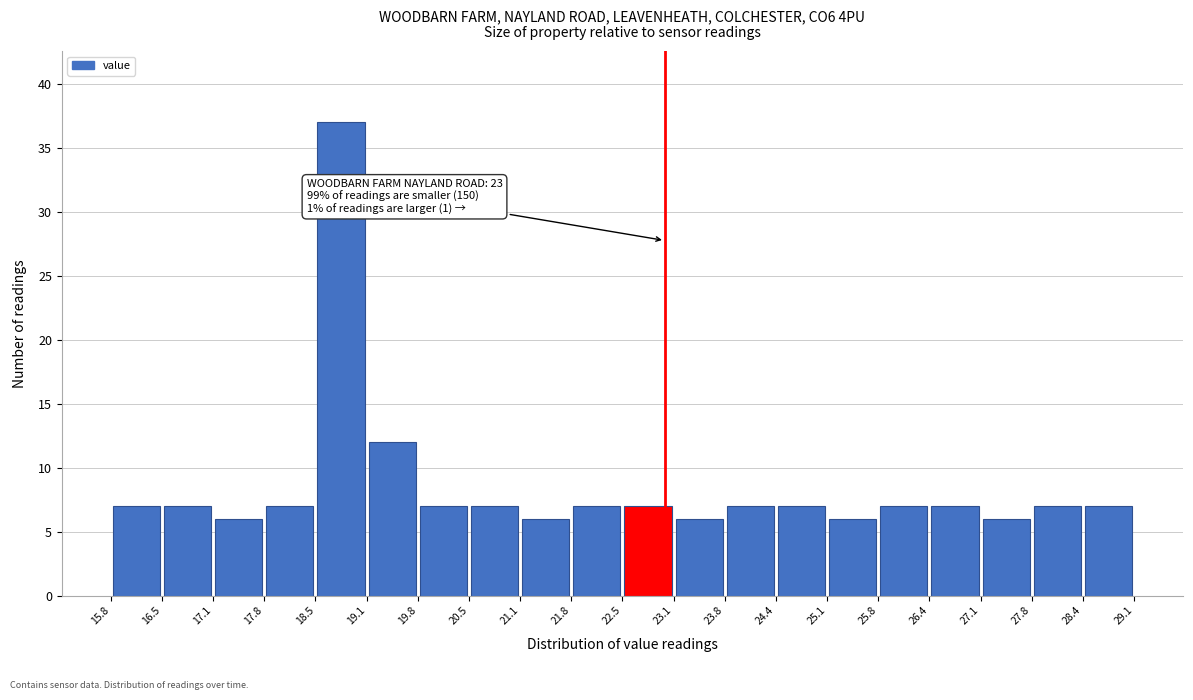

Which range on the x-axis has the tallest bar?

18.5 to 19.1